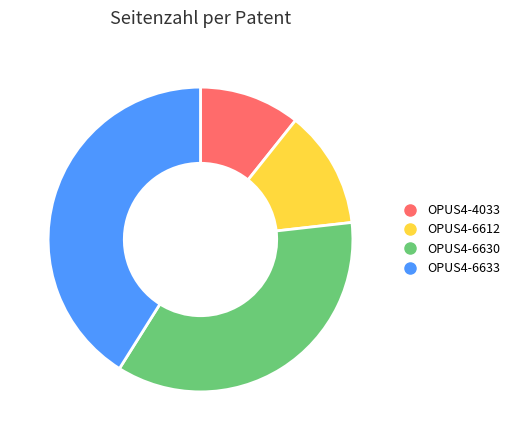

Which category has the biggest portion of the pie?

OPUS4-6633